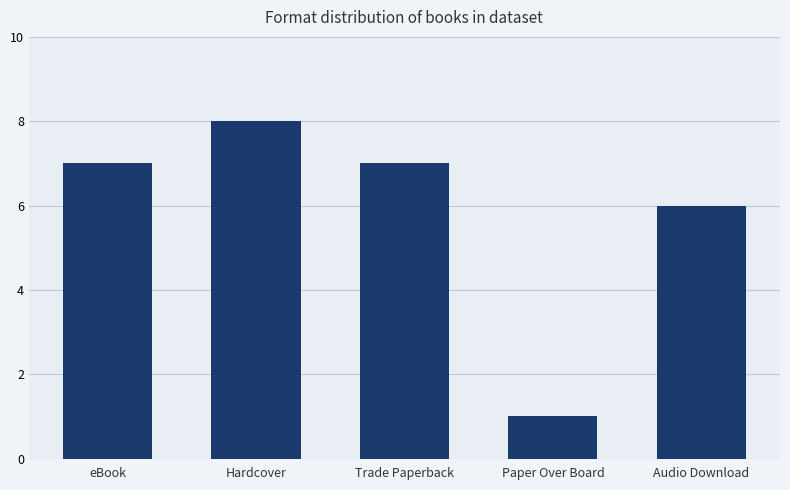

Approximately how many times larger is the value at Trade Paperback compared to Hardcover?

0.9